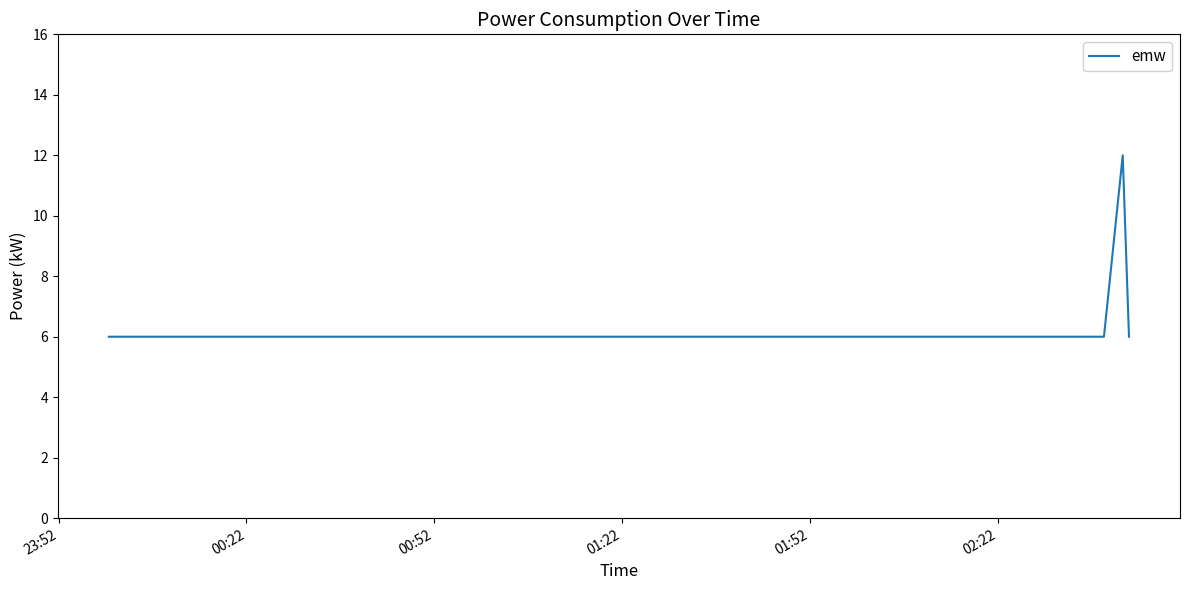

What is the maximum value shown in the chart?

12